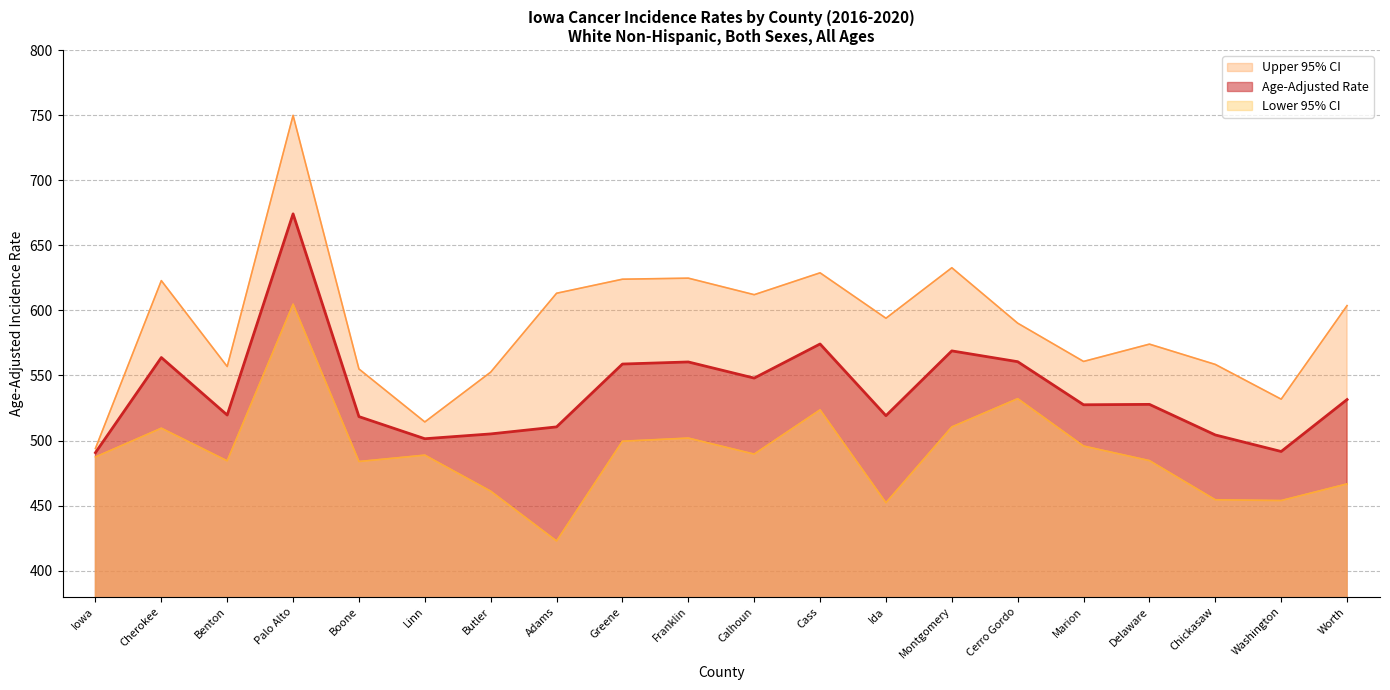

True or false: Age-Adjusted Rate has more than 0 points higher than both neighbors.

True